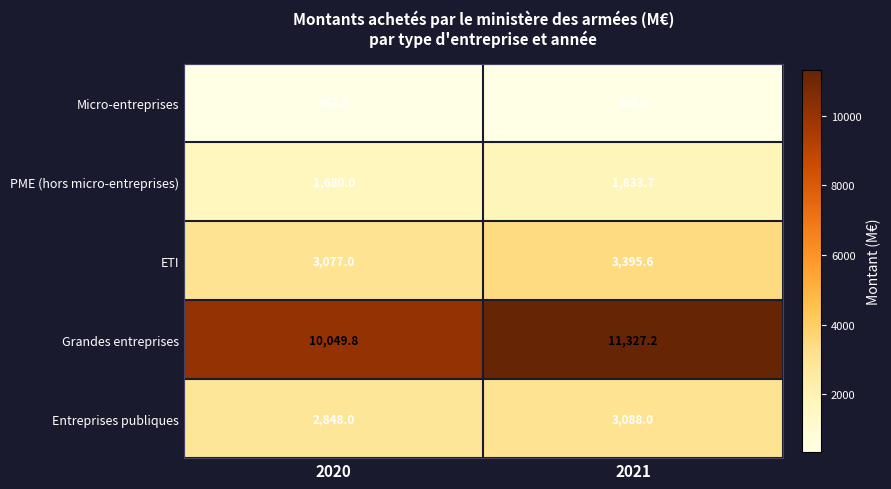

What is the smallest value displayed?

342.0